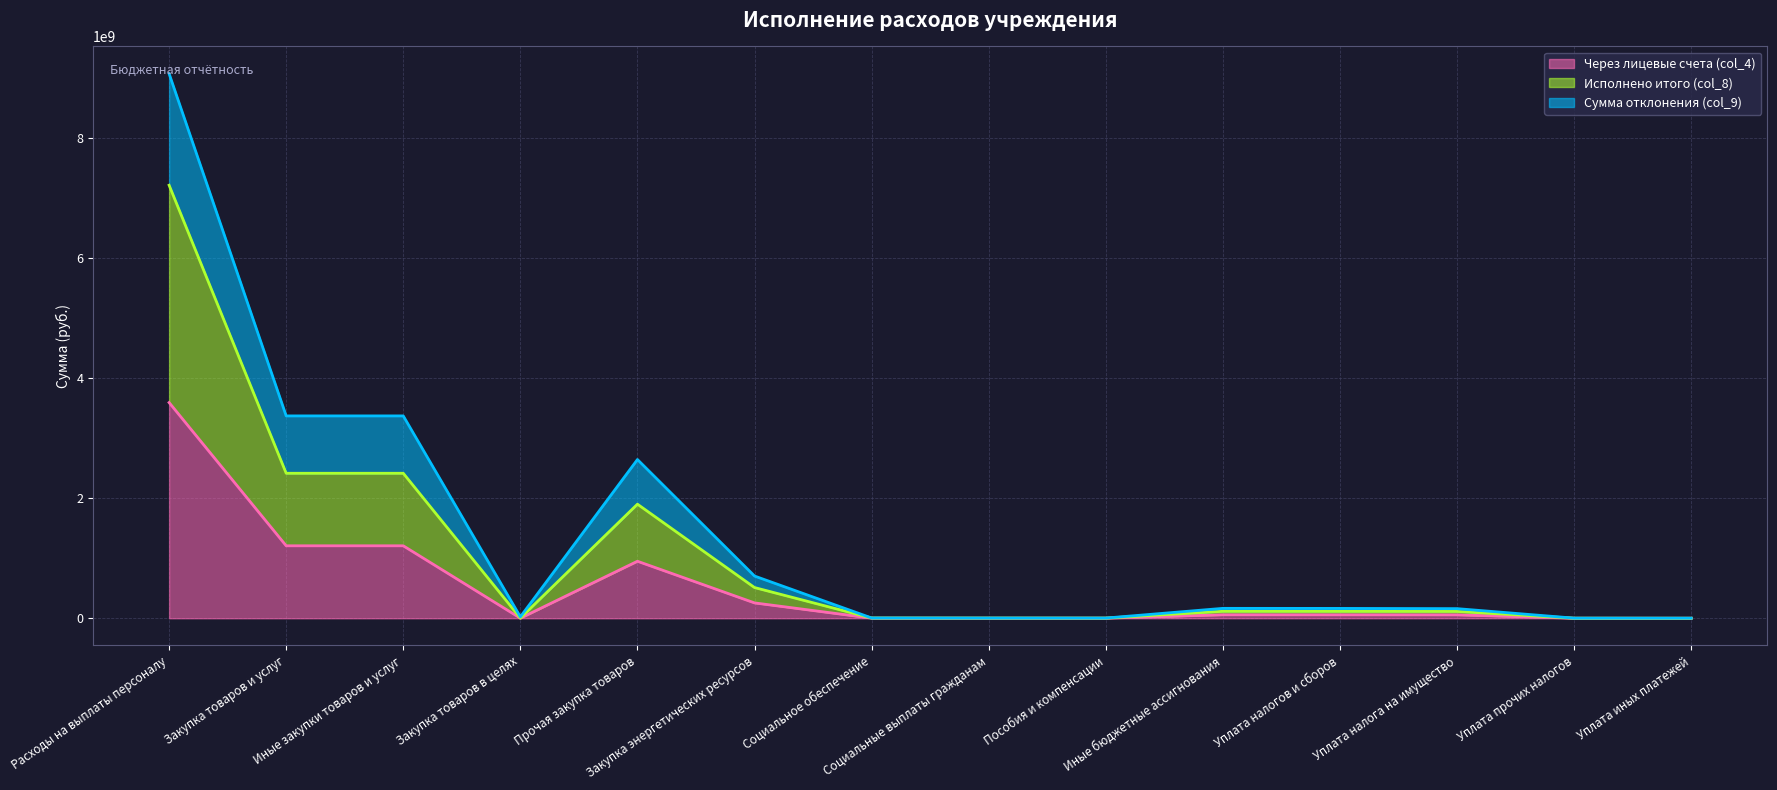

What position from the left is Иные закупки товаров и услуг?

3